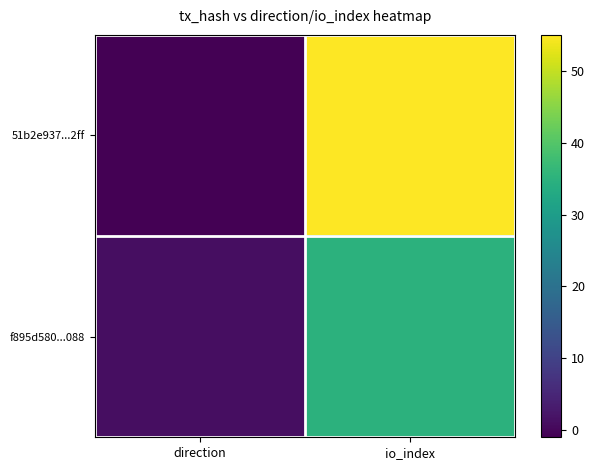

Reading left to right, list all the values displayed in this chart.

51b2e937...2ff: direction=-1	io_index=55
f895d580...088: direction=1	io_index=35